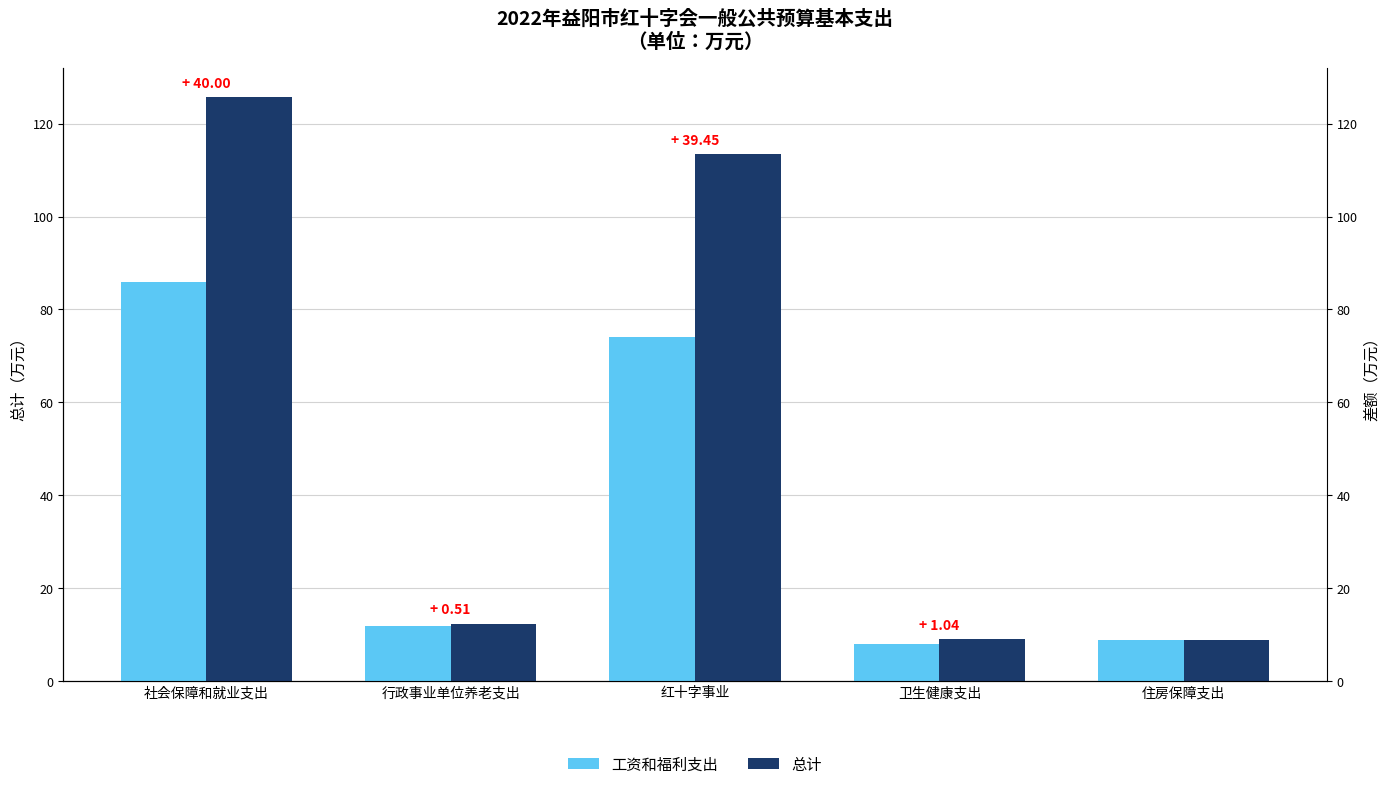

What are all the series names shown in the legend?

工资和福利支出, 总计